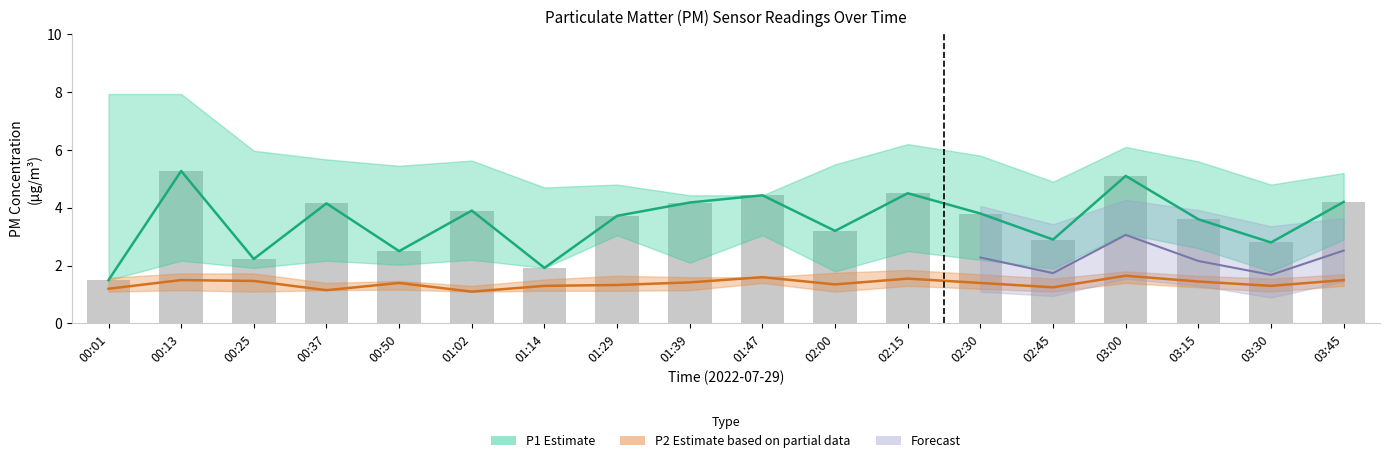

Is the value of P1 Estimate at 02:15 greater than the value of P2 Estimate at 00:13?

Yes